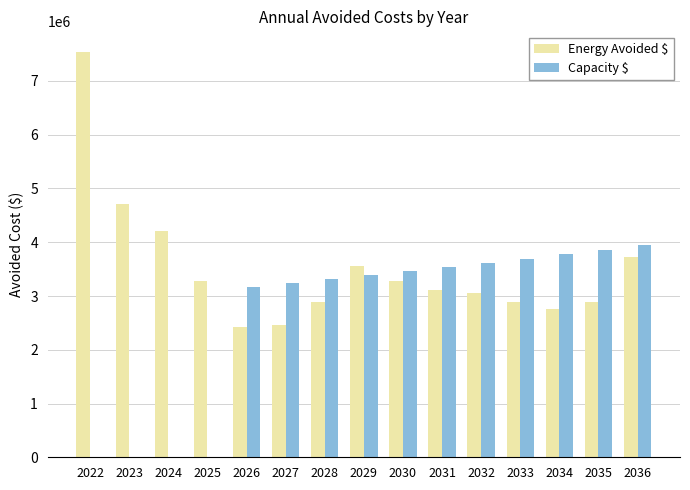

What is the total value across all series at 2033?

6588661.5